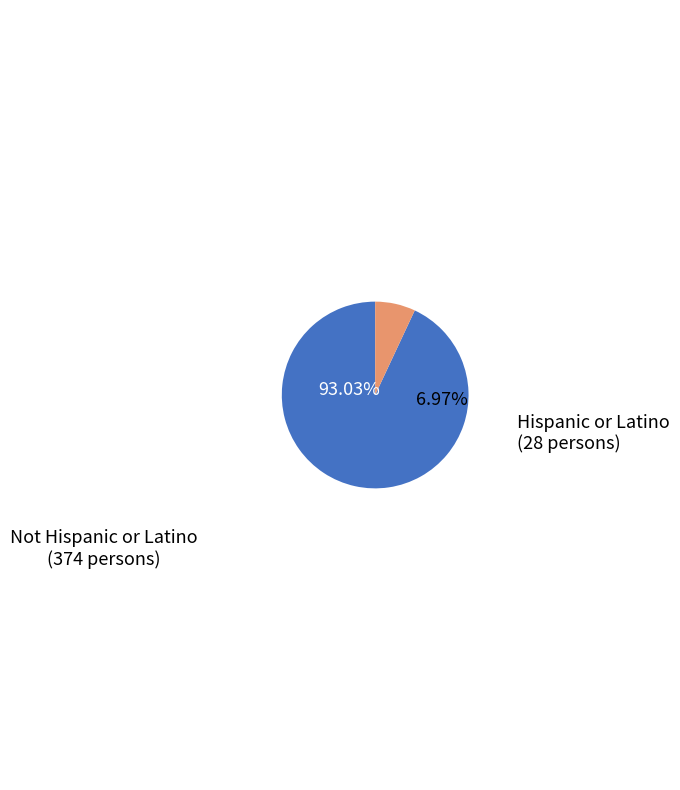

Which category has the smallest portion of the pie?

Hispanic or Latino